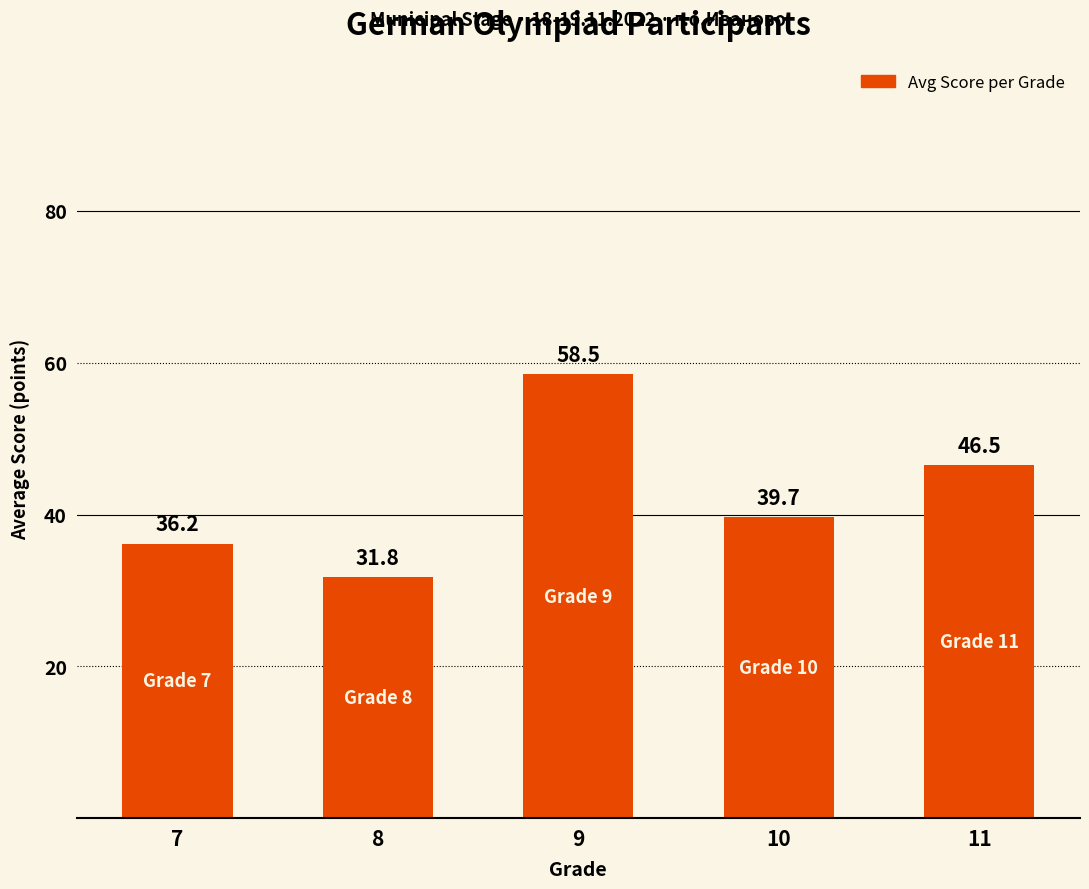

What value does the data have at 7?

36.2